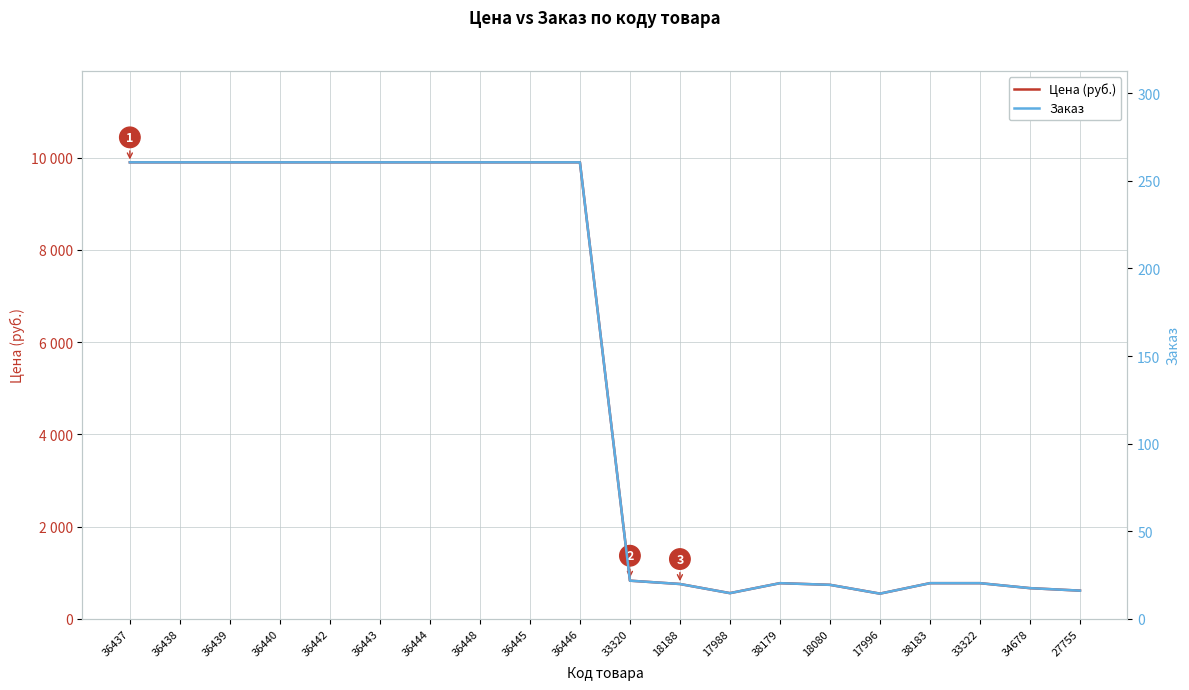

How many values in the Заказ series are below 260?

10